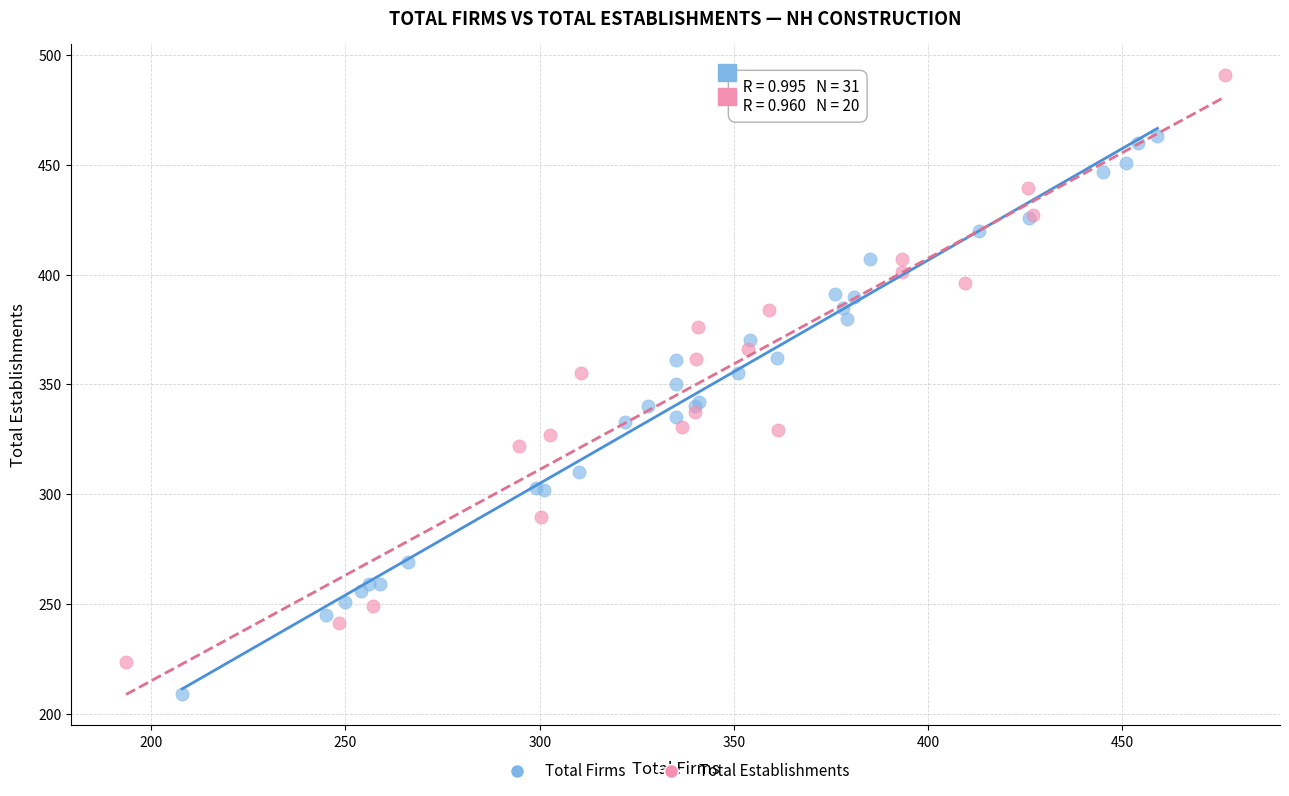

Which series reaches the maximum Y coordinate?

Total Establishments